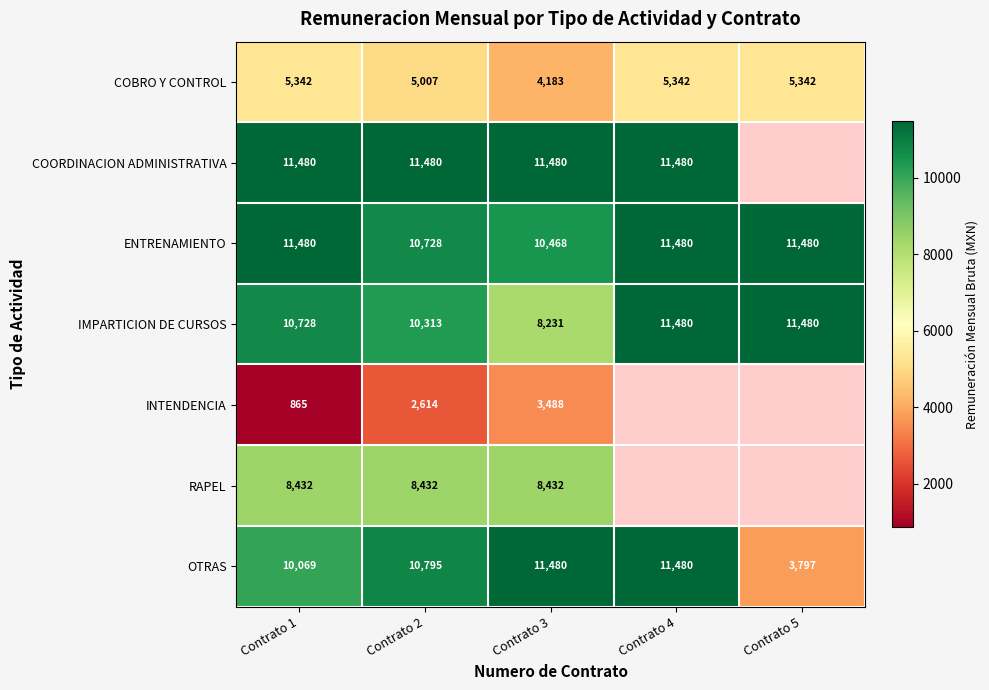

The ENTRENAMIENTO series shows 10728 at Contrato 2. True or false?

True